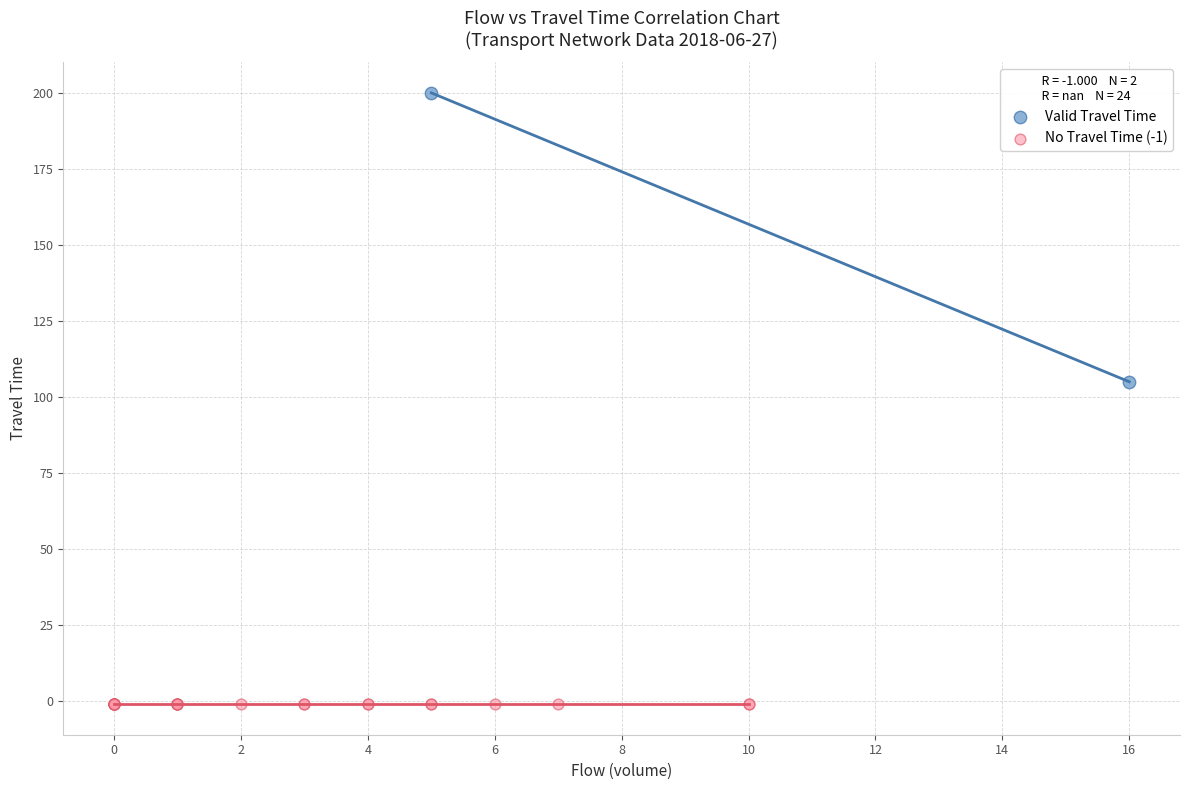

Which series reaches the minimum Y coordinate?

No Travel Time (-1)